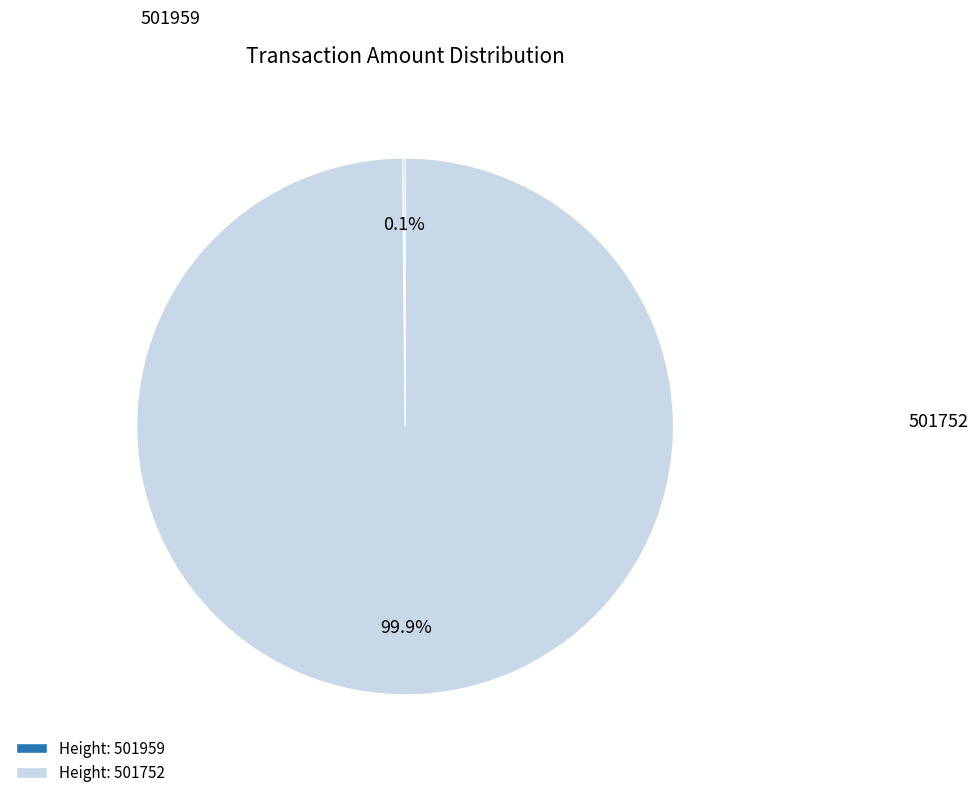

Is there any slice that represents more than half of the pie?

Yes